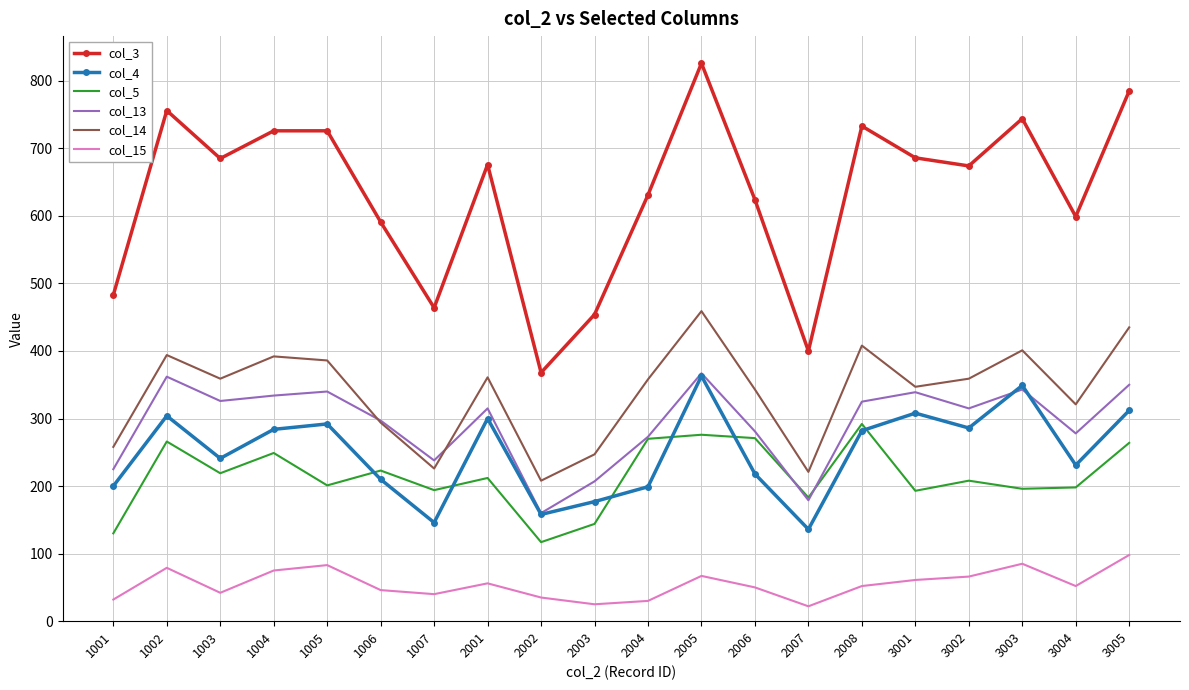

Where does the col_4 series first go above 282?

1002